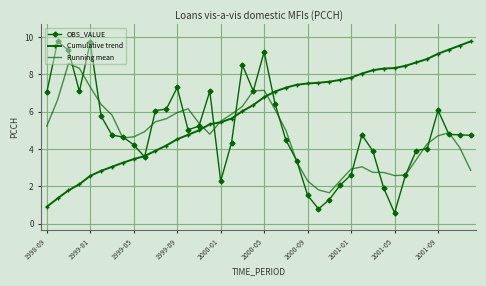

What is the maximum value shown in the chart?

9.8